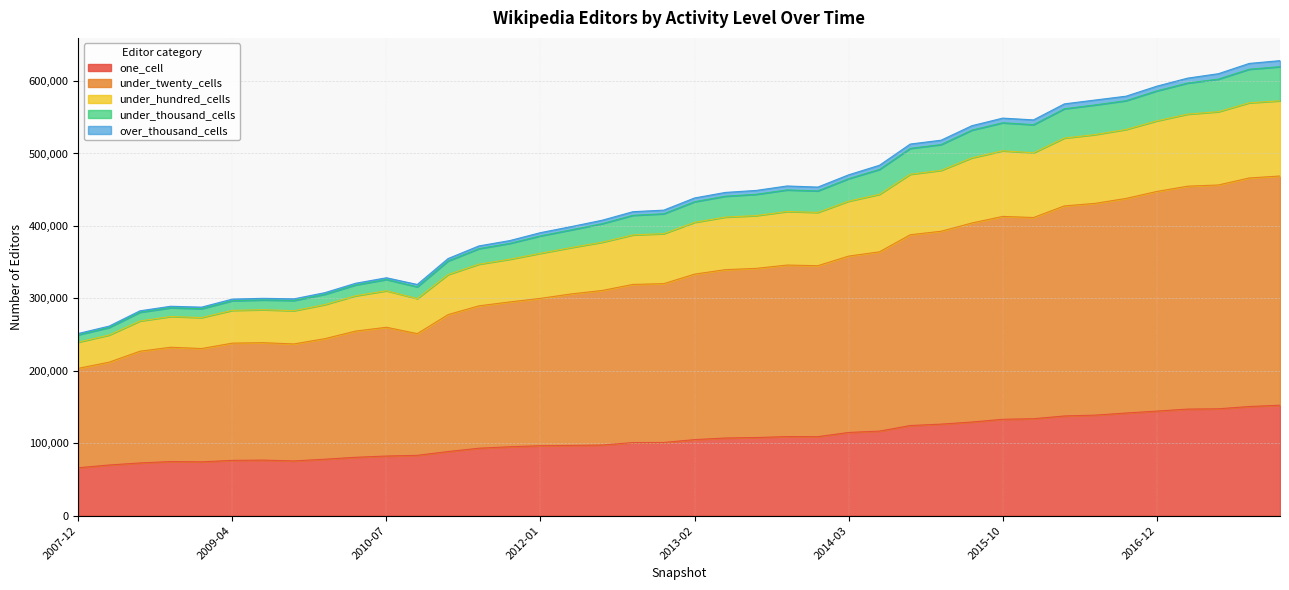

At which label is one_cell closest to 109319?

2013-09-10